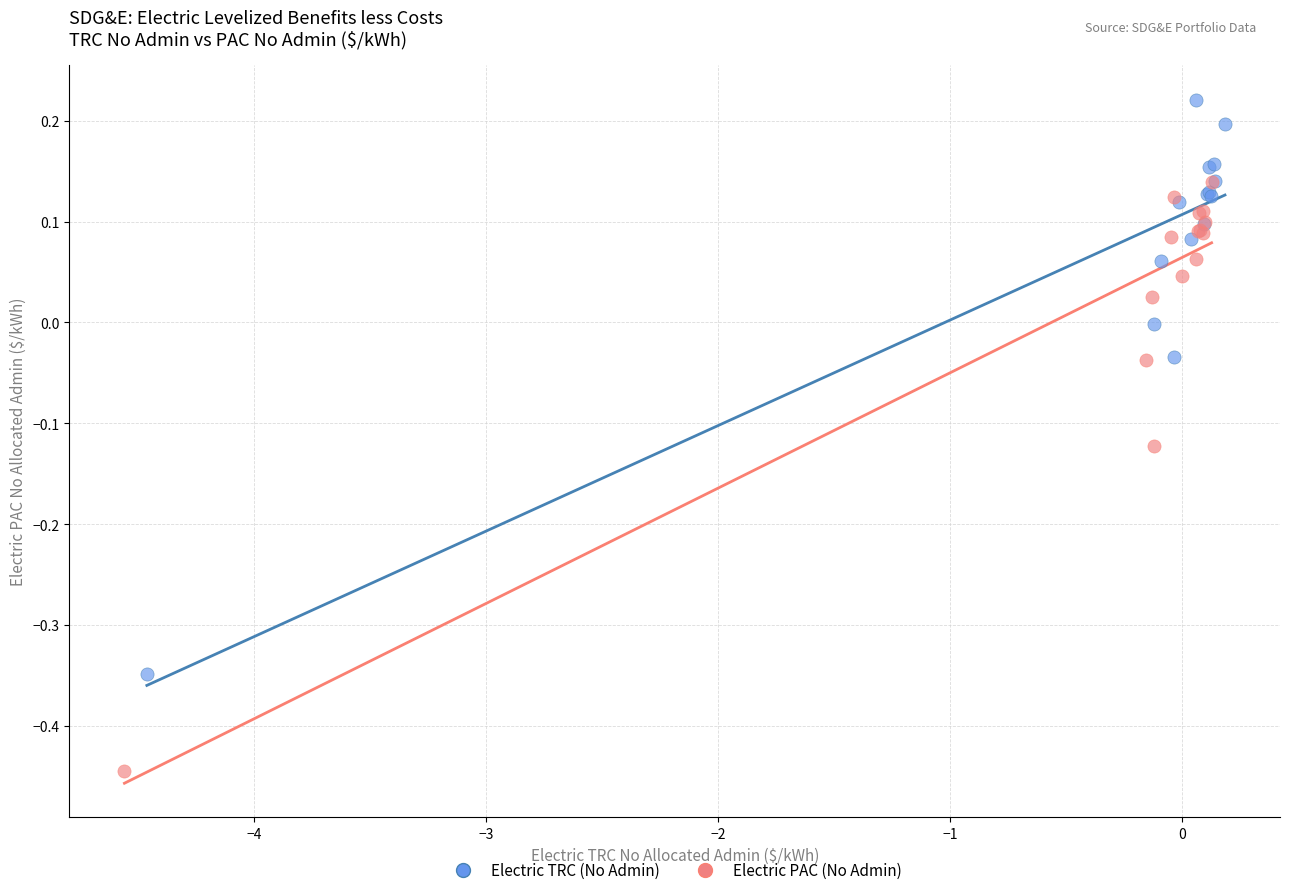

What are all the series names shown in the legend?

Electric TRC (No Admin), Electric PAC (No Admin)